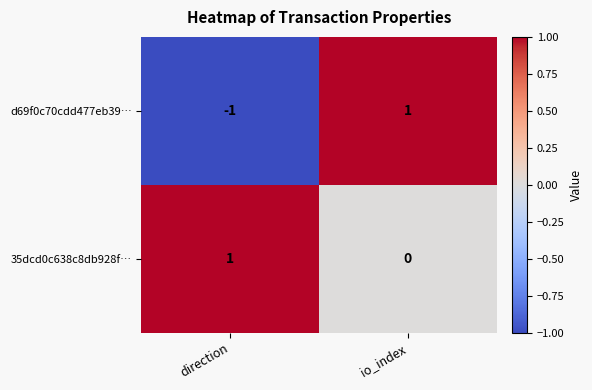

How many positive values does the 35dcd0c638c8db928f… series have?

1